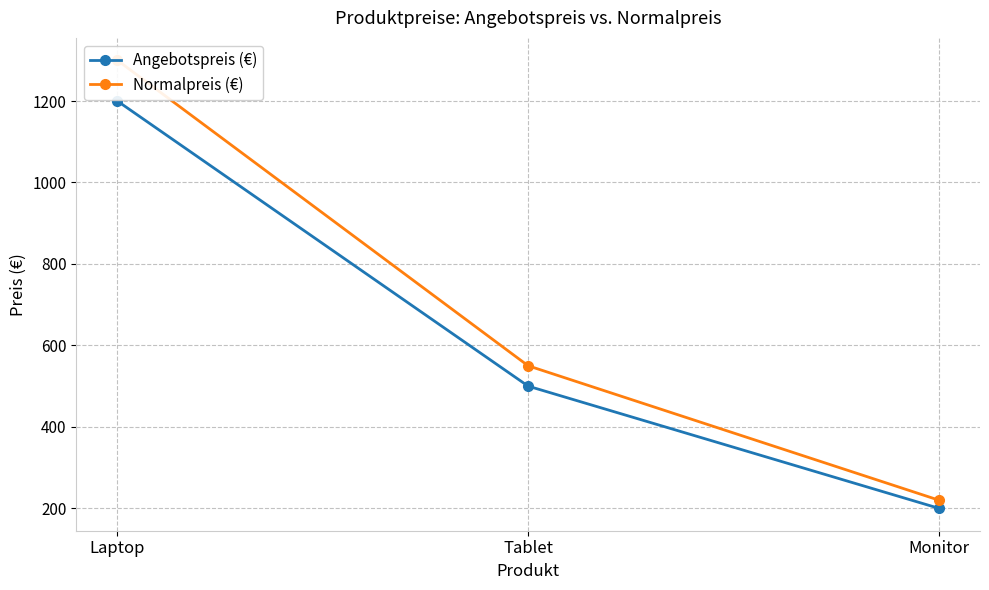

What is the label of the 1st point from the right?

Monitor